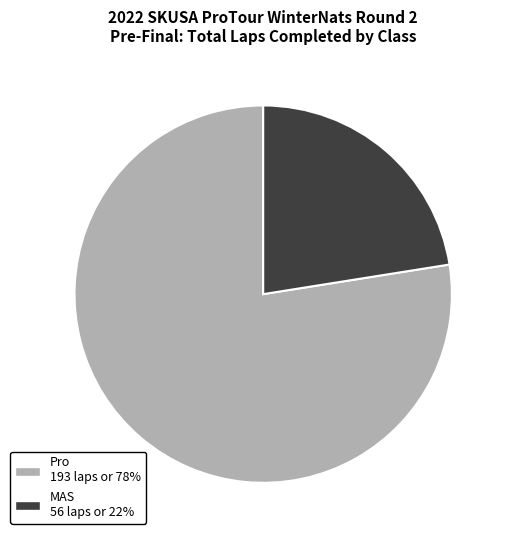

Does any single category account for the majority?

Yes